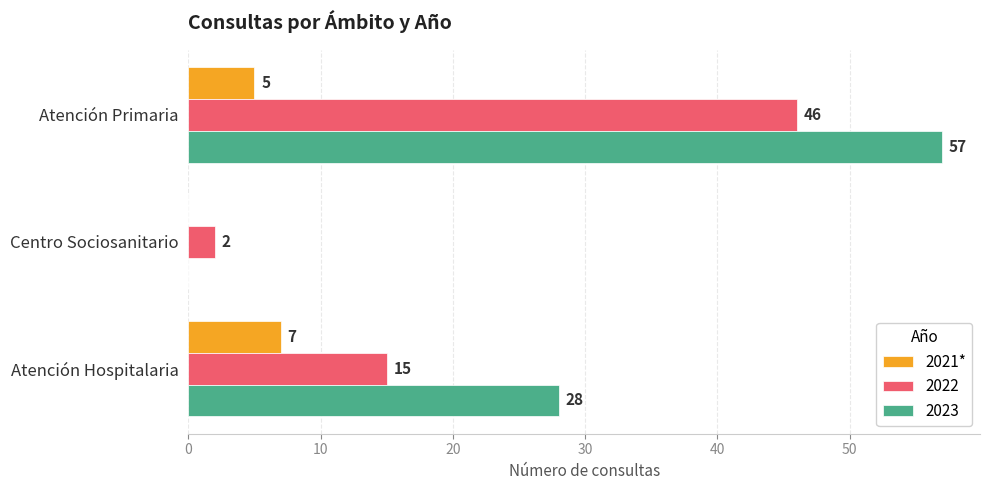

The 2021* series shows -3 at Centro Sociosanitario. True or false?

False